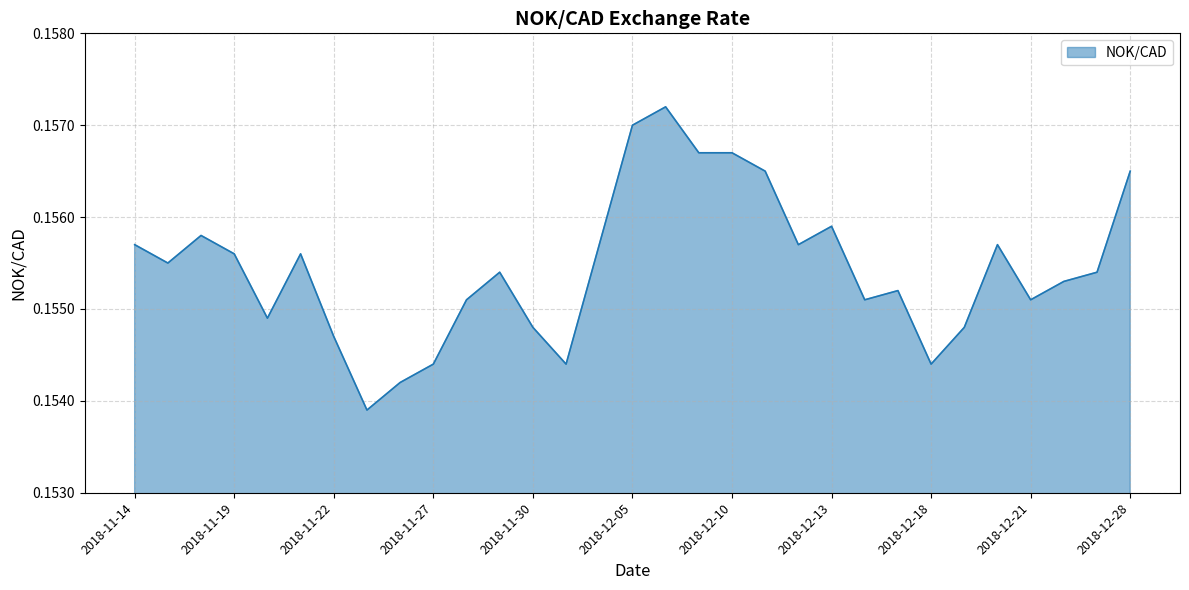

What is the label of the 17th point from the right?

2018-12-04